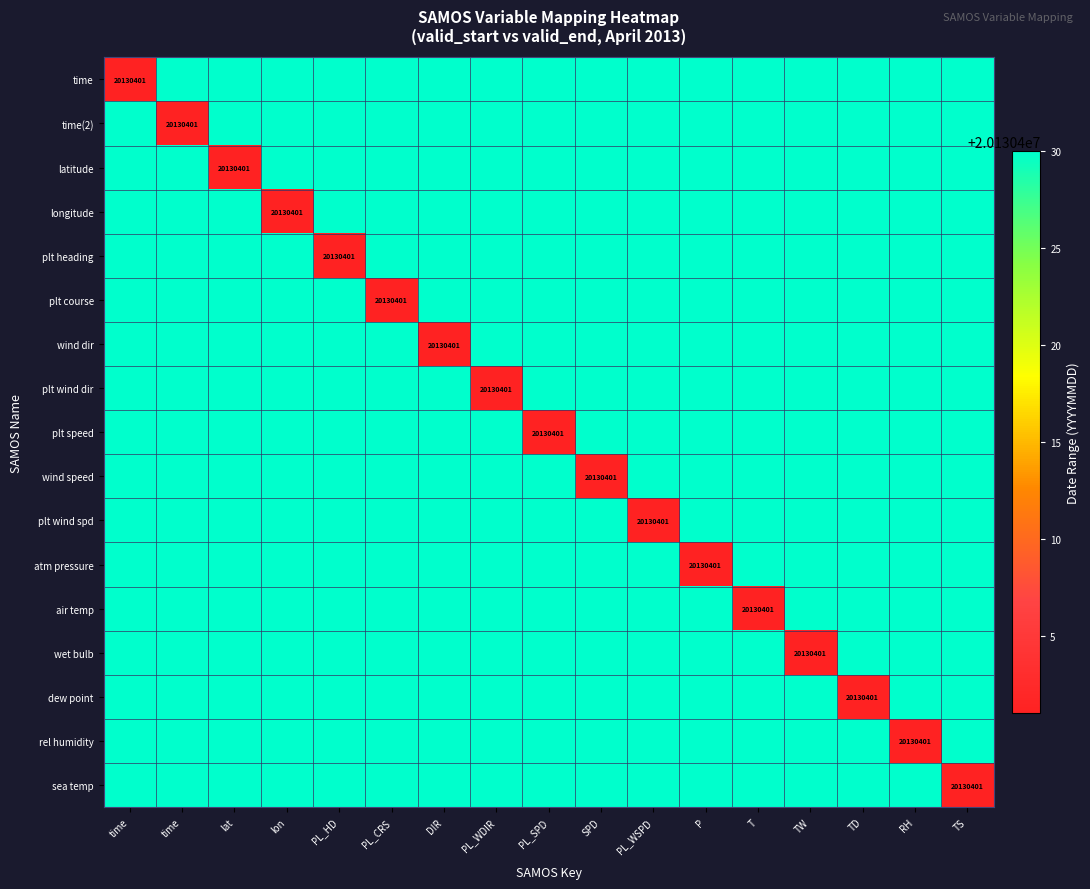

Rank the categories by wind dir value from lowest to highest.

DIR, time, time, lat, lon, PL_HD, PL_CRS, PL_WDIR, PL_SPD, SPD, PL_WSPD, P, T, TW, TD, RH, TS